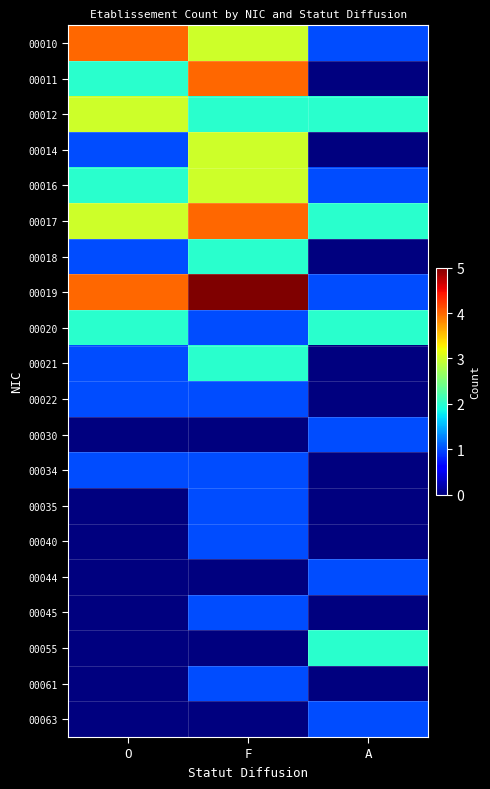

What is the maximum value shown in the chart?

5